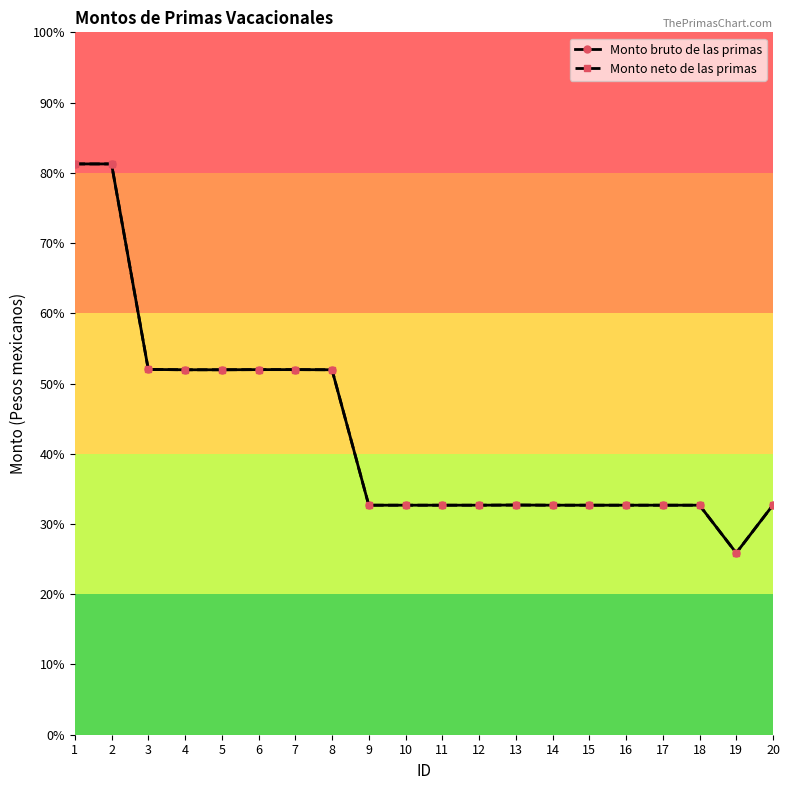

What is the value of the Monto bruto de las primas point at the 3rd from the left?

10401.1